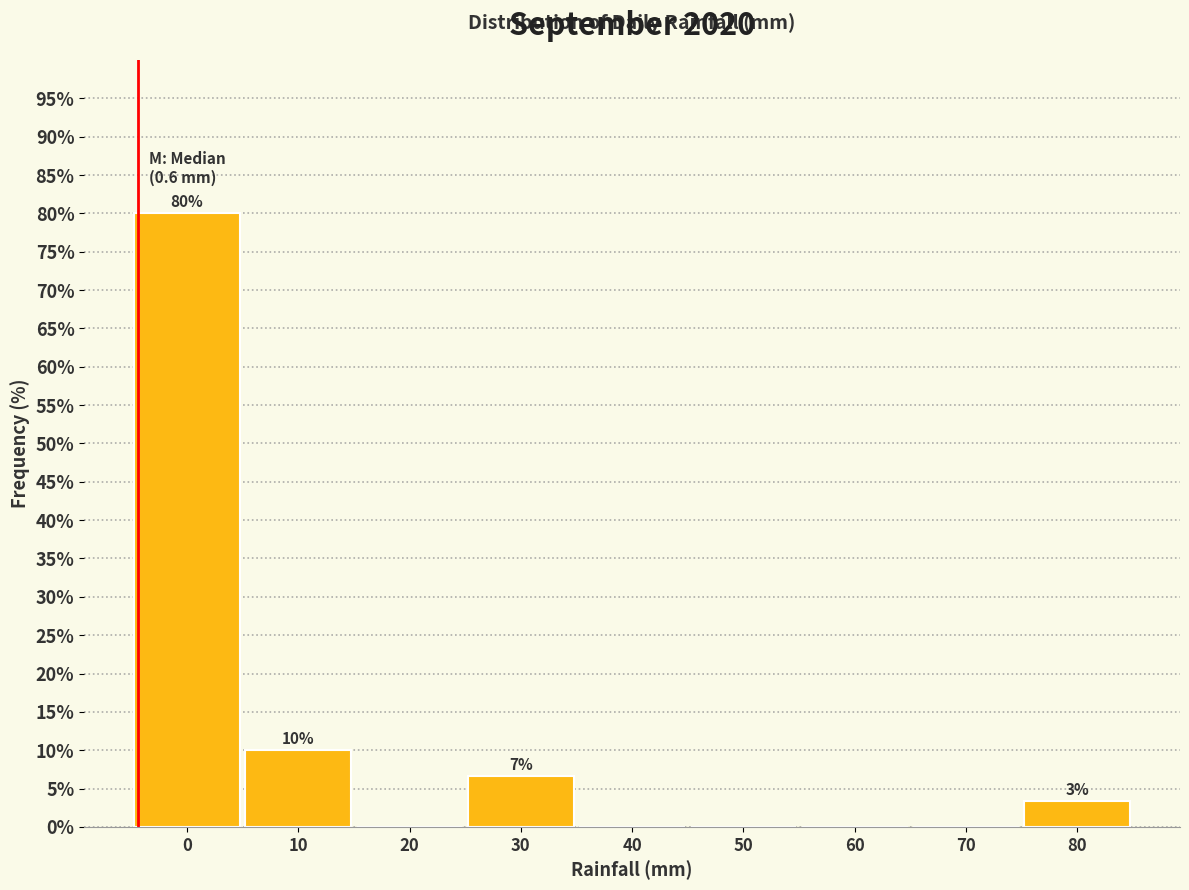

Reading left to right, transcribe all the data shown in this chart.

0=80.0	10=10.0	20=0.0	30=6.7	40=0.0	50=0.0	60=0.0	70=0.0	80=3.3